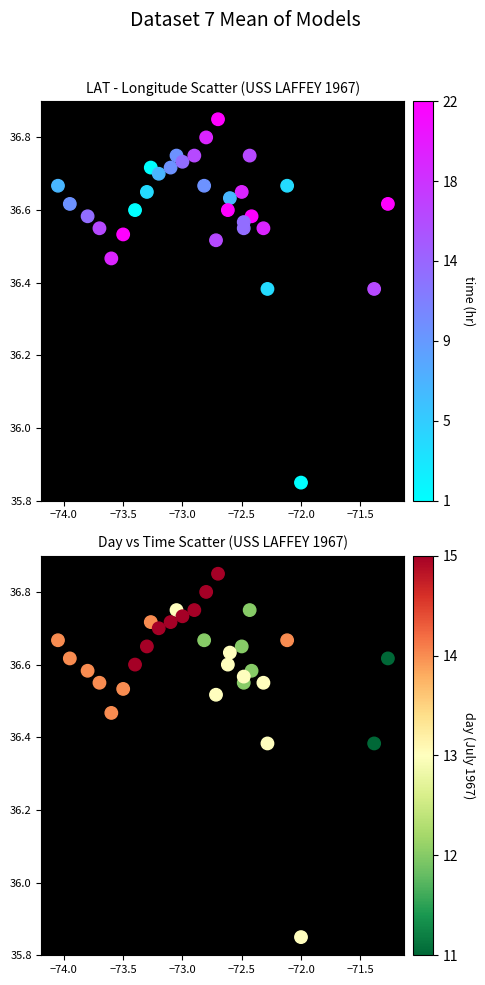

The value of LAT-LON cast positions at 30 is 21.1. True or false?

False